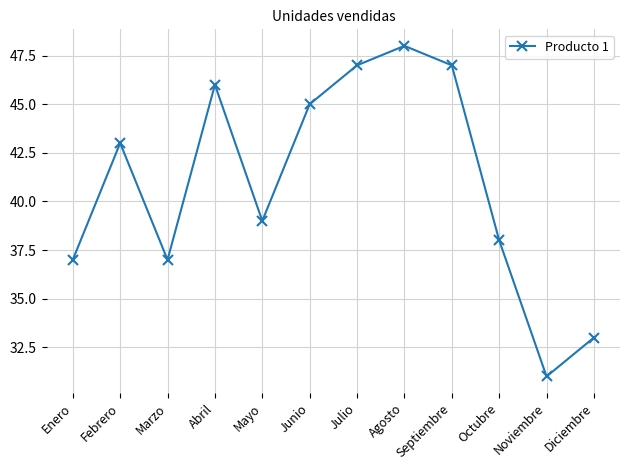

Read the value at Febrero, to the nearest 5.

45